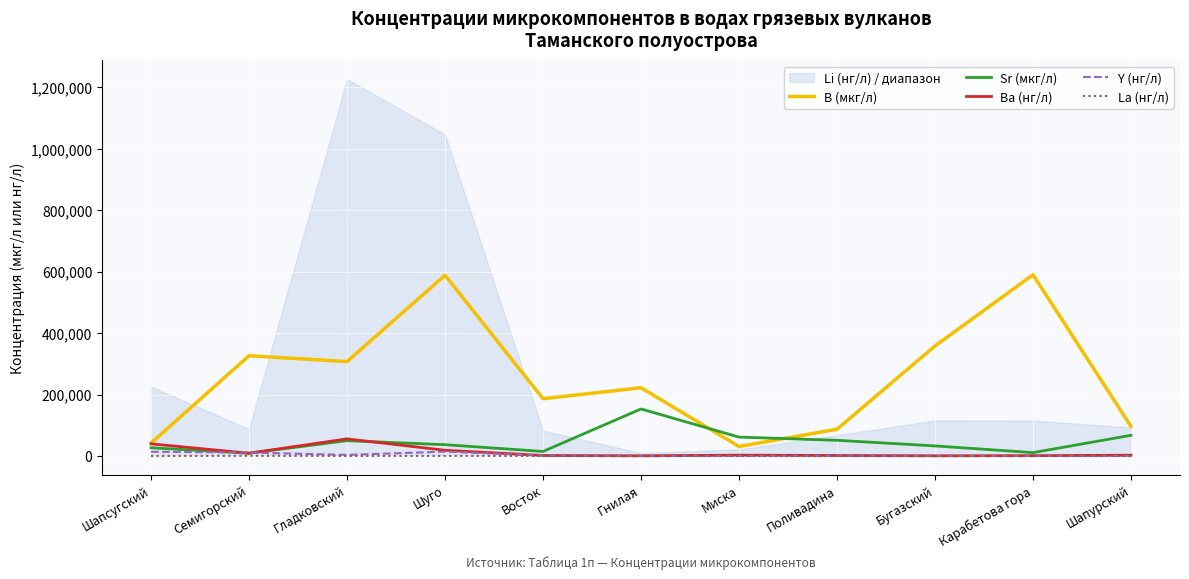

At which label does B (мкг/л) first exceed 222071?

Семигорский